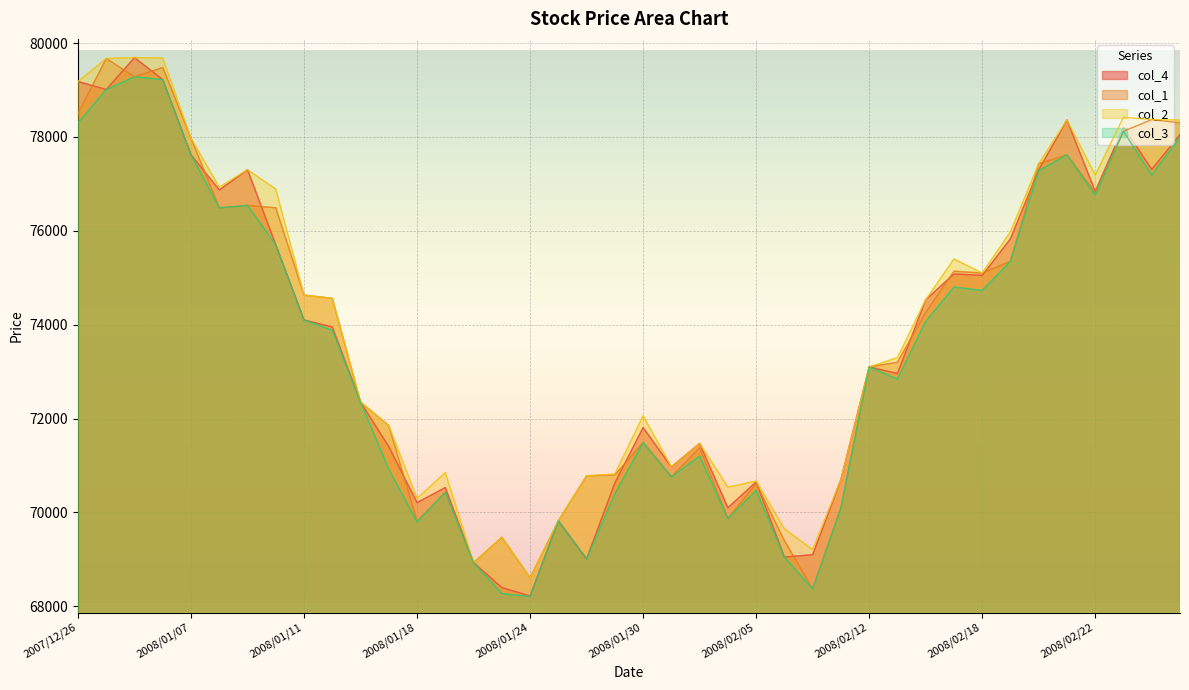

Where is the first local minimum for col_2?

2008/01/08